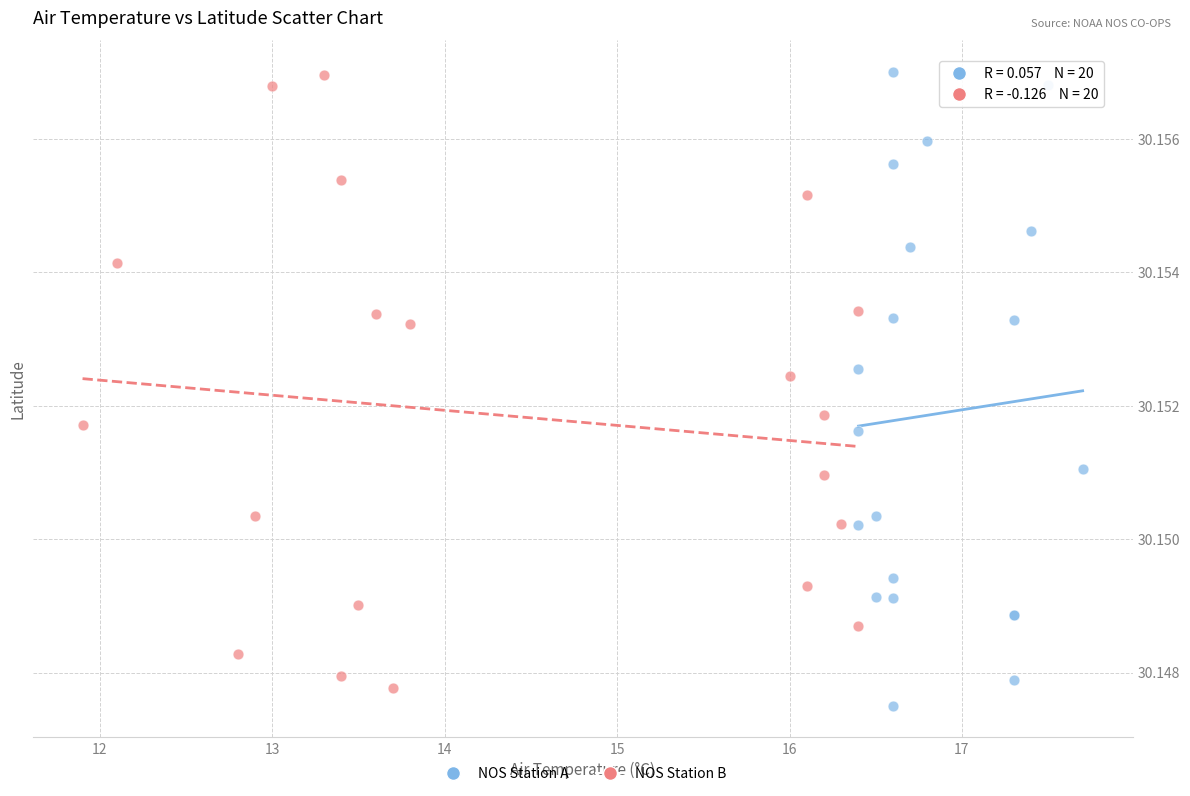

What are all the series names shown in the legend?

NOS Station A, NOS Station B